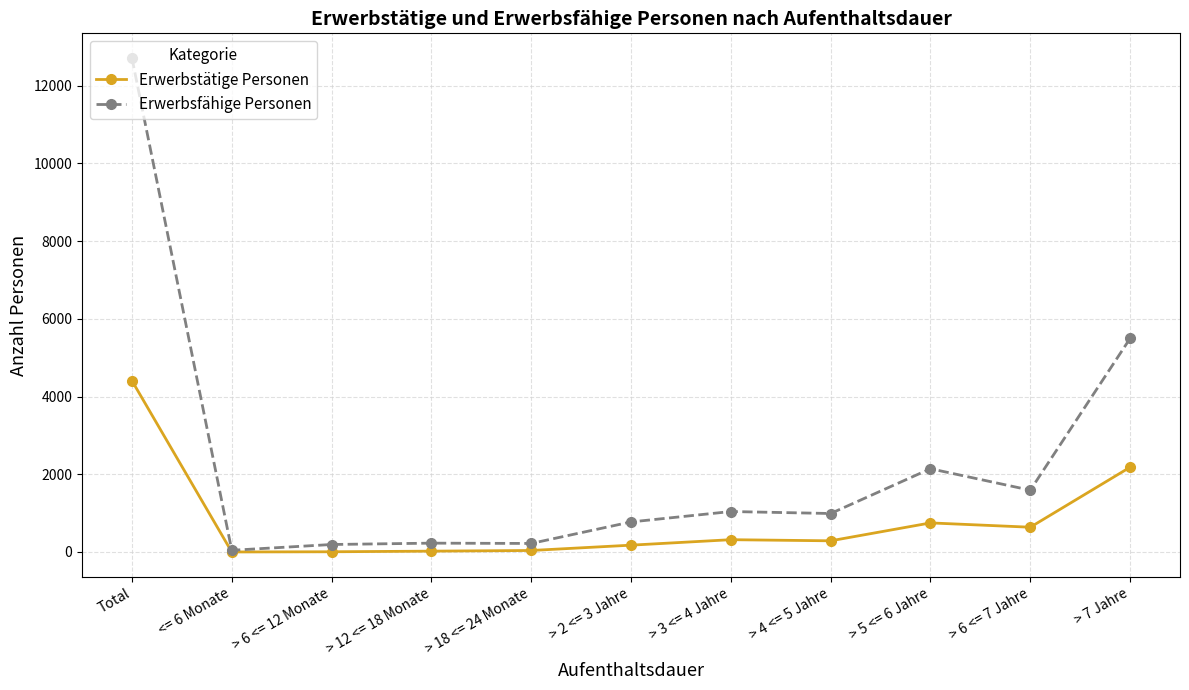

What is the sum of the Erwerbsfähige Personen values at Total and > 18 <= 24 Monate?

12934